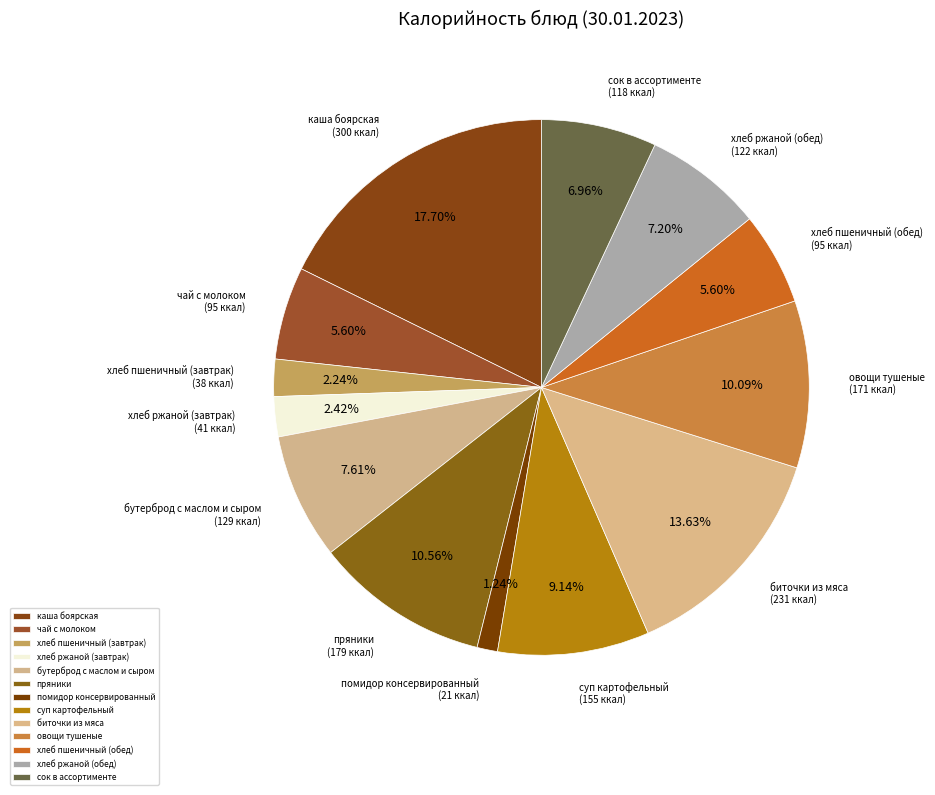

What percentage is NOT represented by биточки из мяса?

86.4%